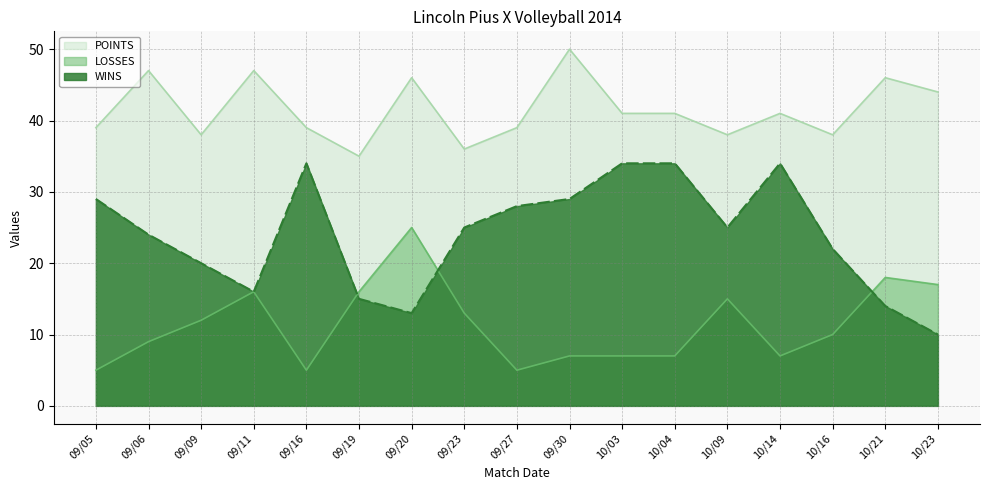

Is it true that POINTS equals 31 at 09/11?

False